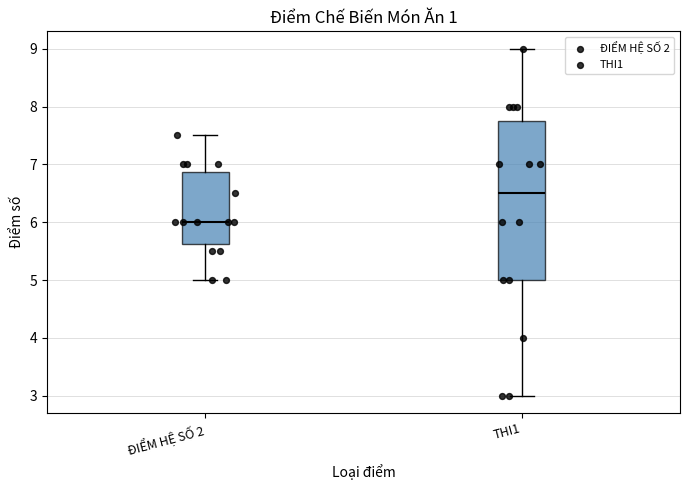

Reading left to right, transcribe this box plot: for each box, give where its median line is, the range the box spans, and where its two whiskers end, as read against the y-axis. The values are not printed on the chart, so give them approximately, as read against the axis.

ĐIỂM HỆ SỐ 2: median 6.0, box 5.6 to 6.9, whiskers 5.0 to 7.5
THI1: median 6.5, box 5.0 to 7.8, whiskers 3.0 to 9.0